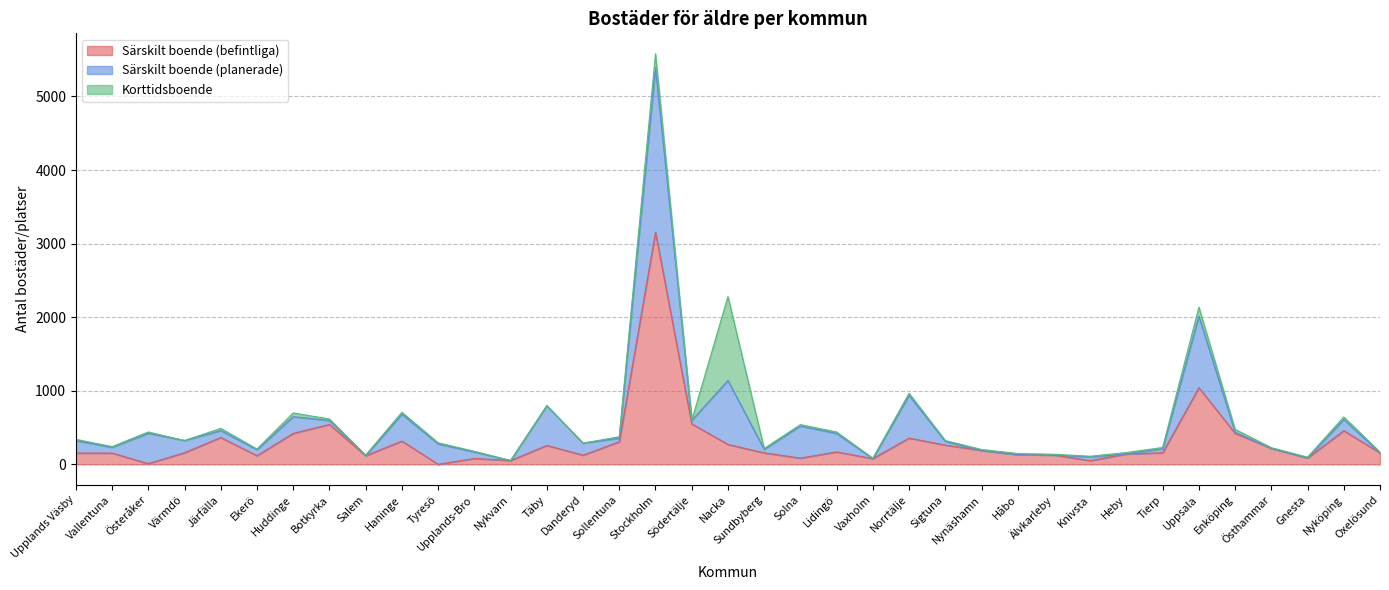

How many values in the Särskilt boende (planerade) series exceed 78?

18